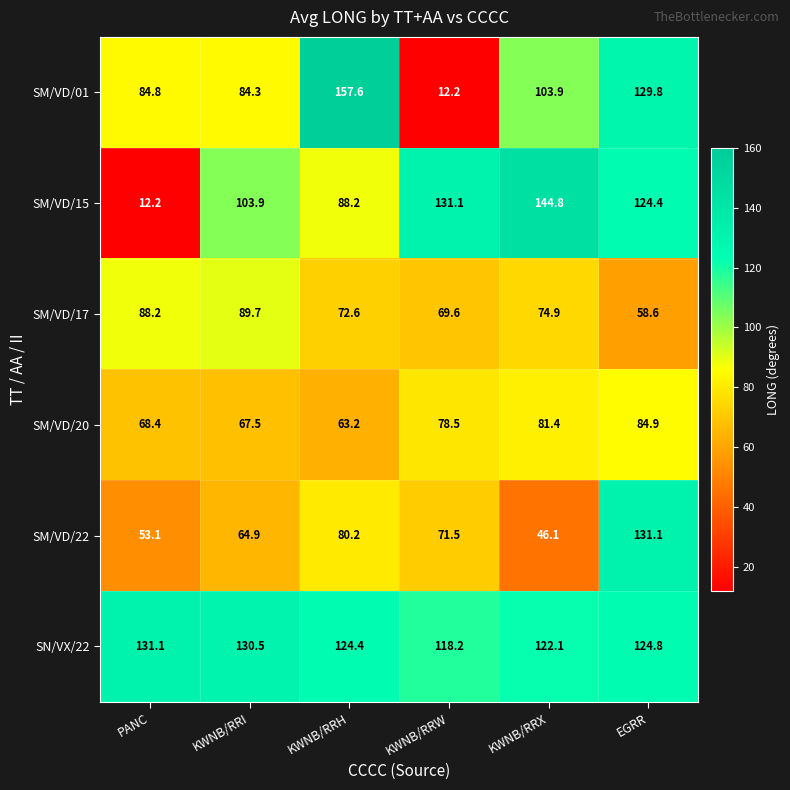

Is it true that SM/VD/01 equals 150.0 at PANC?

False